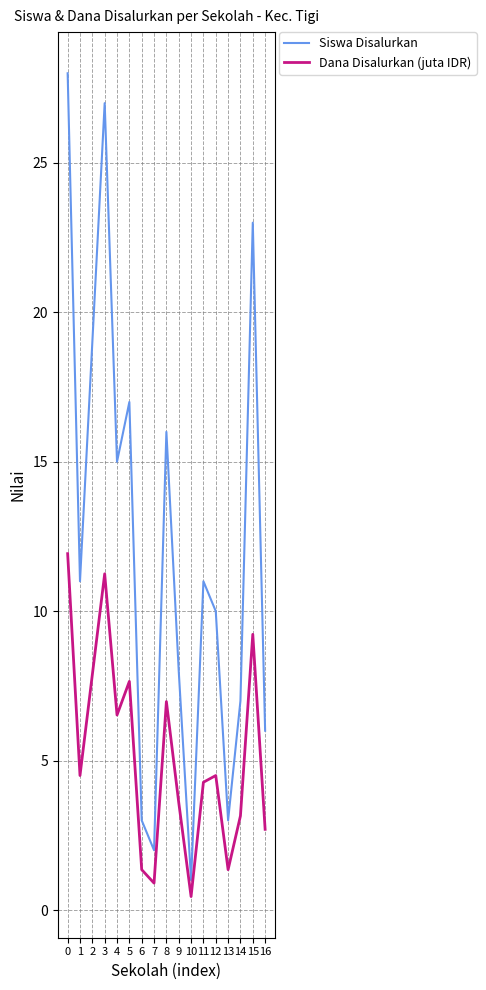

Count the number of categories in the chart.

17